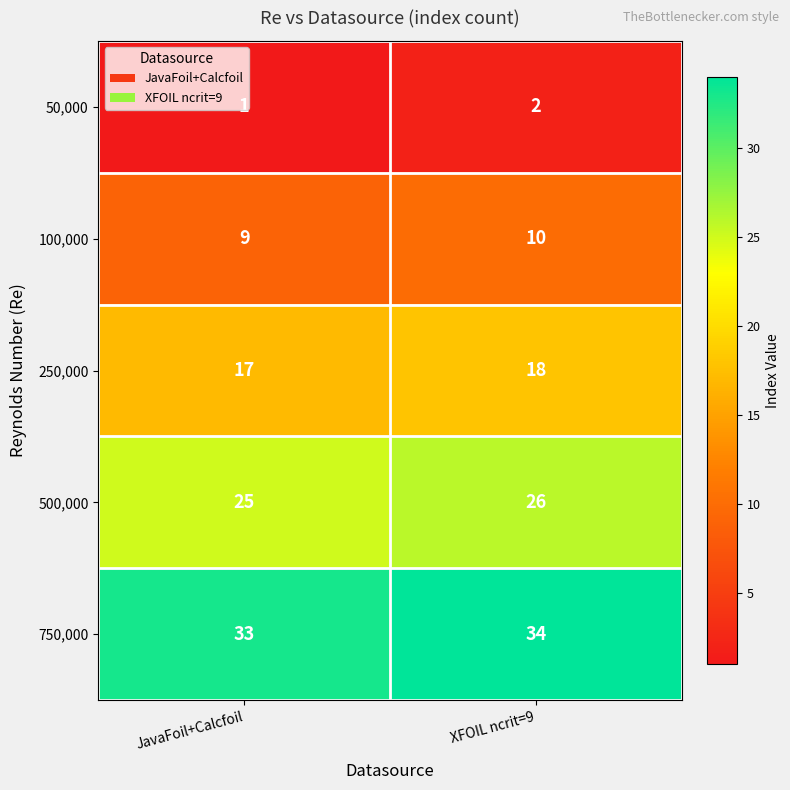

At which category is the sum across all series the highest?

XFOIL ncrit=9